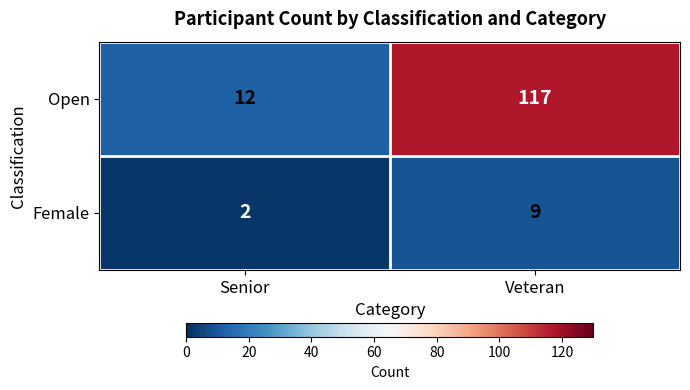

Reading left to right, extract all data points from this chart.

Open: Senior=12	Veteran=117
Female: Senior=2	Veteran=9